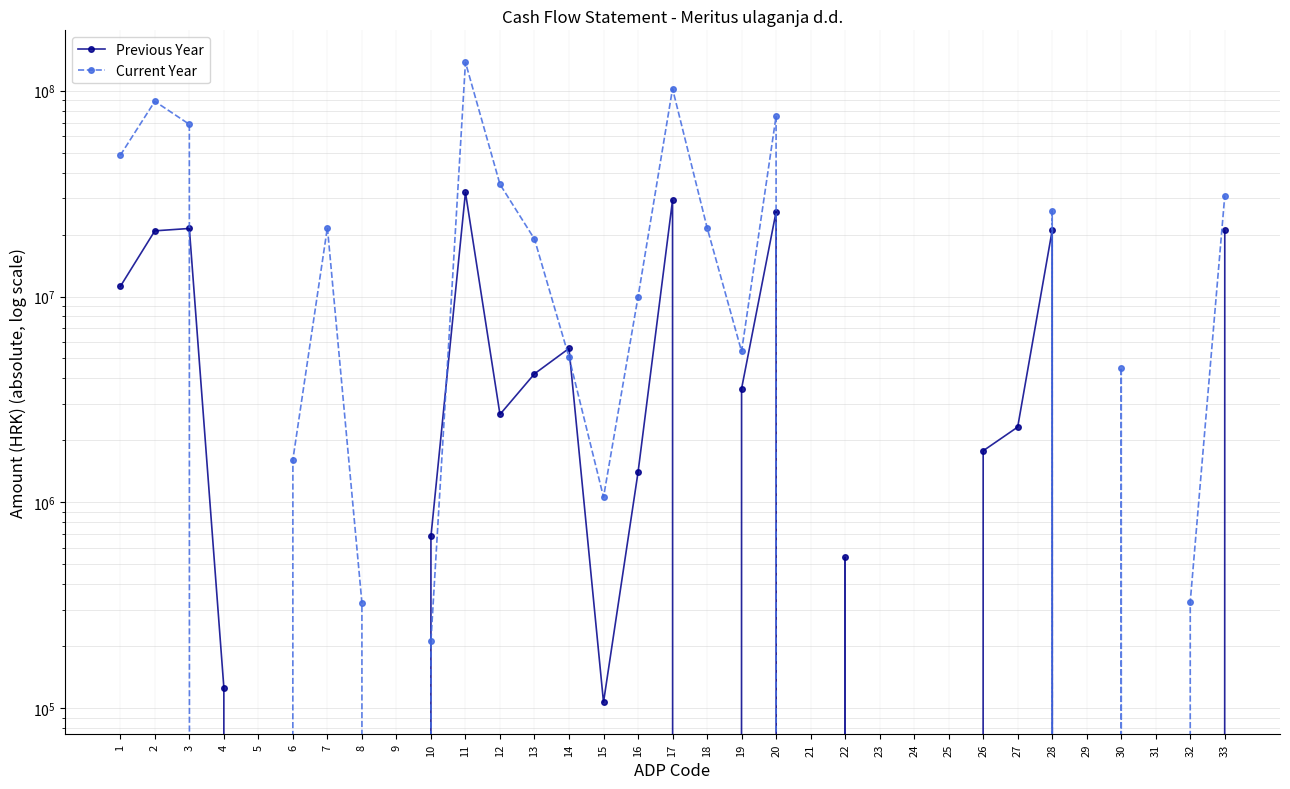

What is the difference between the Current Year values at 20 and 2?

13581946